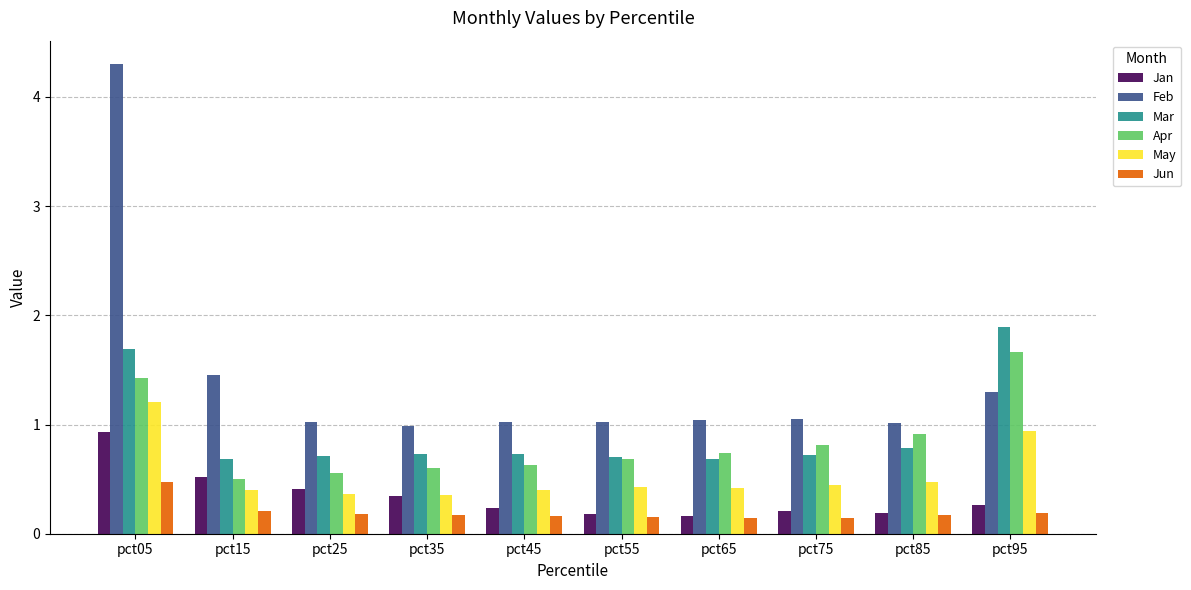

Between pct05 and pct15, which series saw the biggest shift?

Feb